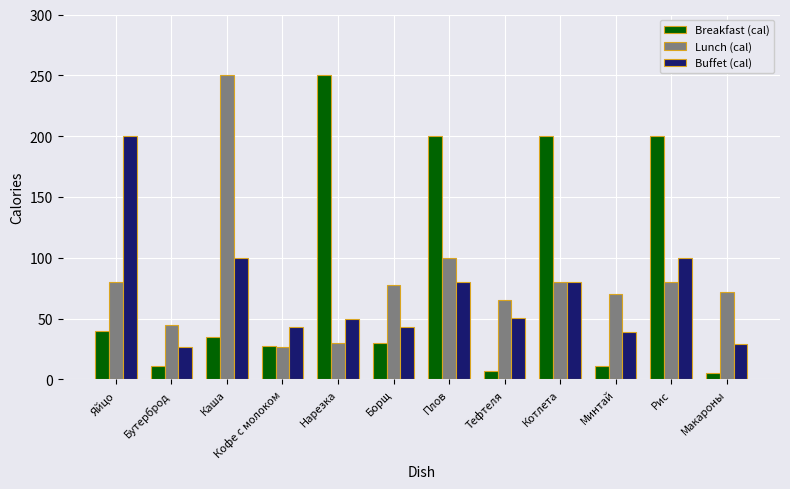

At how many categories does at least one series exceed 40?

12